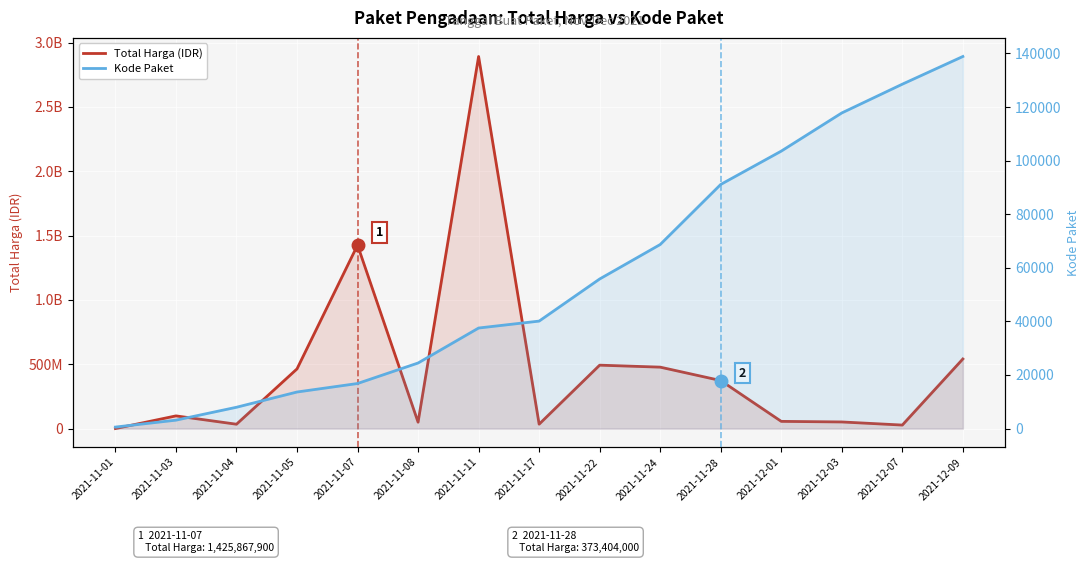

Reading left to right, extract all data points from this chart.

Total Harga (IDR): 2021-11-01=333600	2021-11-03=98772570	2021-11-04=34000000	2021-11-05=464002100	2021-11-07=1425867900	2021-11-08=49730040	2021-11-11=2892122000	2021-11-17=34292000	2021-11-22=493000000	2021-11-24=477600000	2021-11-28=373404000	2021-12-01=56152800	2021-12-03=51601000	2021-12-07=27412000	2021-12-09=541071000
Kode Paket: 2021-11-01=570	2021-11-03=3150	2021-11-04=7961	2021-11-05=13652	2021-11-07=16823	2021-11-08=24474	2021-11-11=37528	2021-11-17=40112	2021-11-22=55826	2021-11-24=68686	2021-11-28=91101	2021-12-01=103541	2021-12-03=117783	2021-12-07=128516	2021-12-09=138847